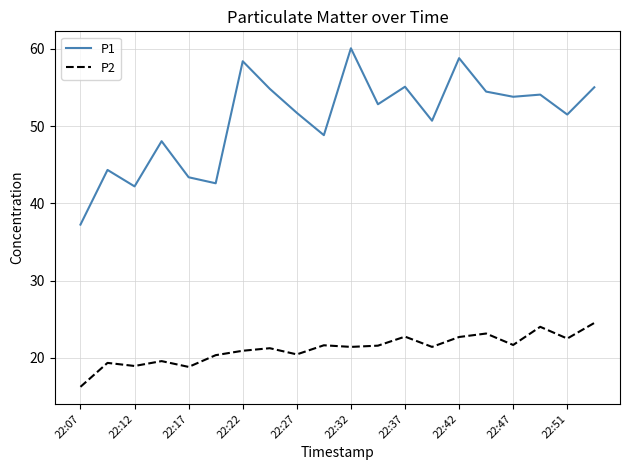

True or false: P1 and P2 cross at least once.

False